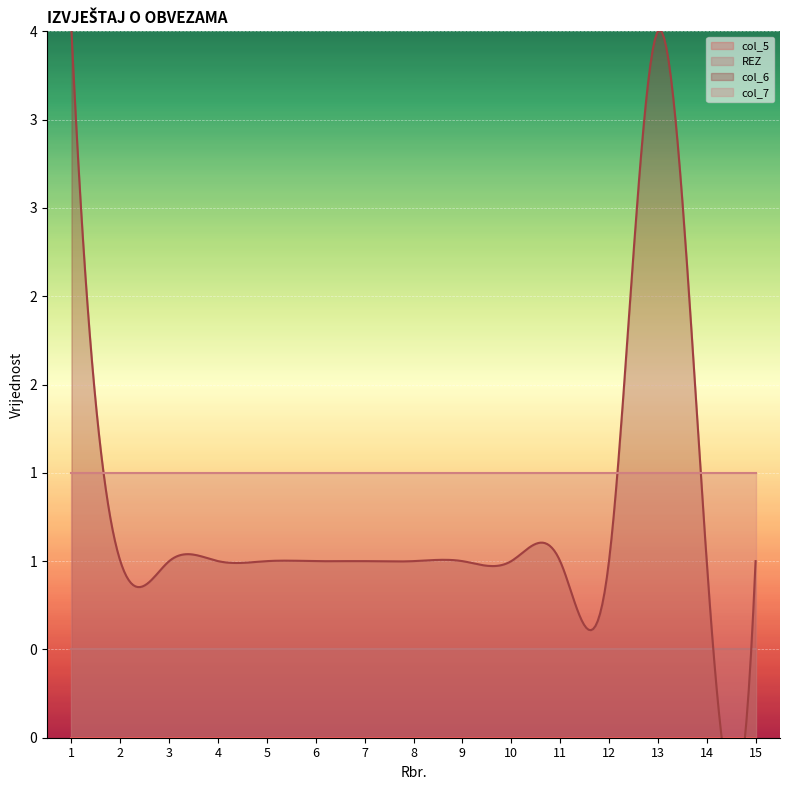

At which category is the sum across all series the highest?

1